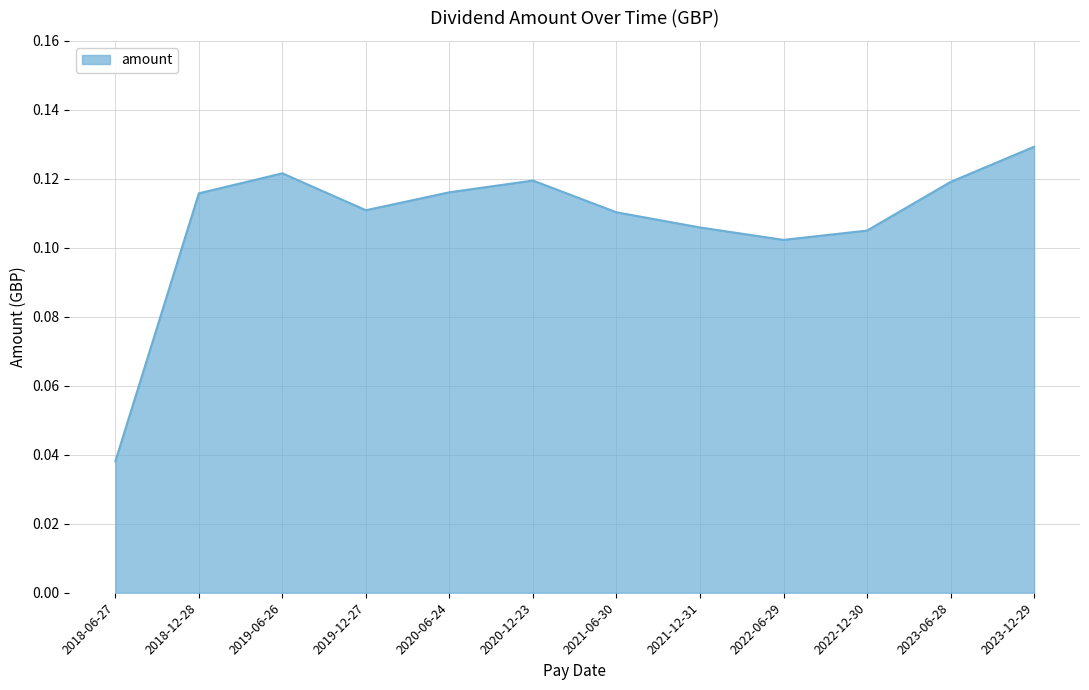

Is it true that the value at 2020-06-24 is 0.2?

False